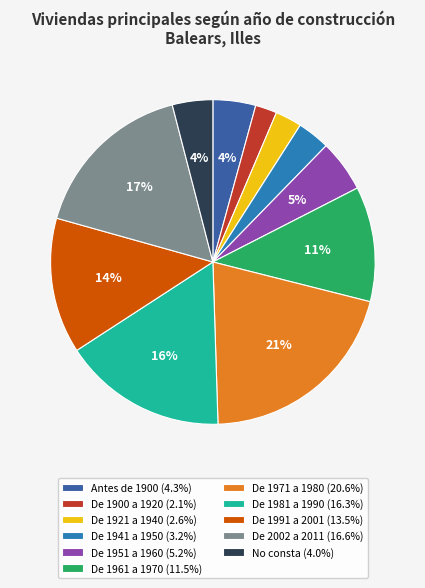

Count the number of slices in the pie.

11